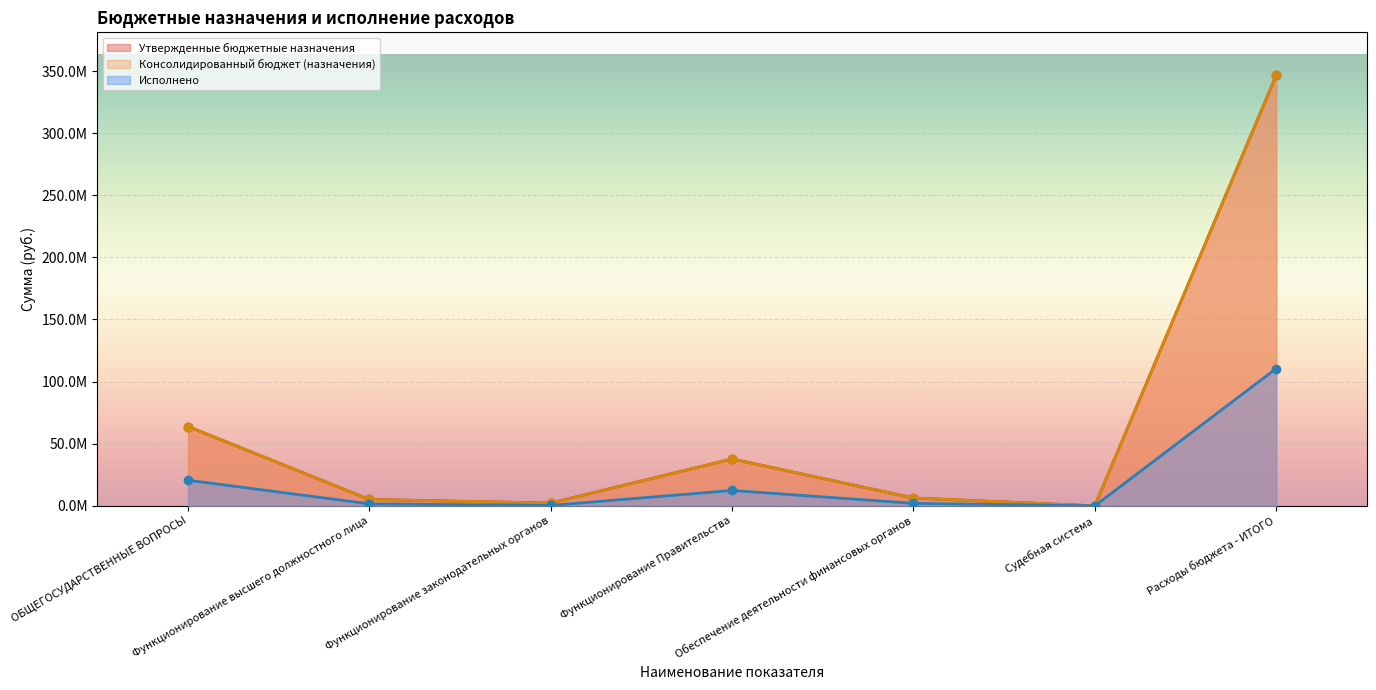

What is the sum of the Консолидированный бюджет (назначения) values at Судебная система and Функционирование высшего должностного лица?

5116300.0